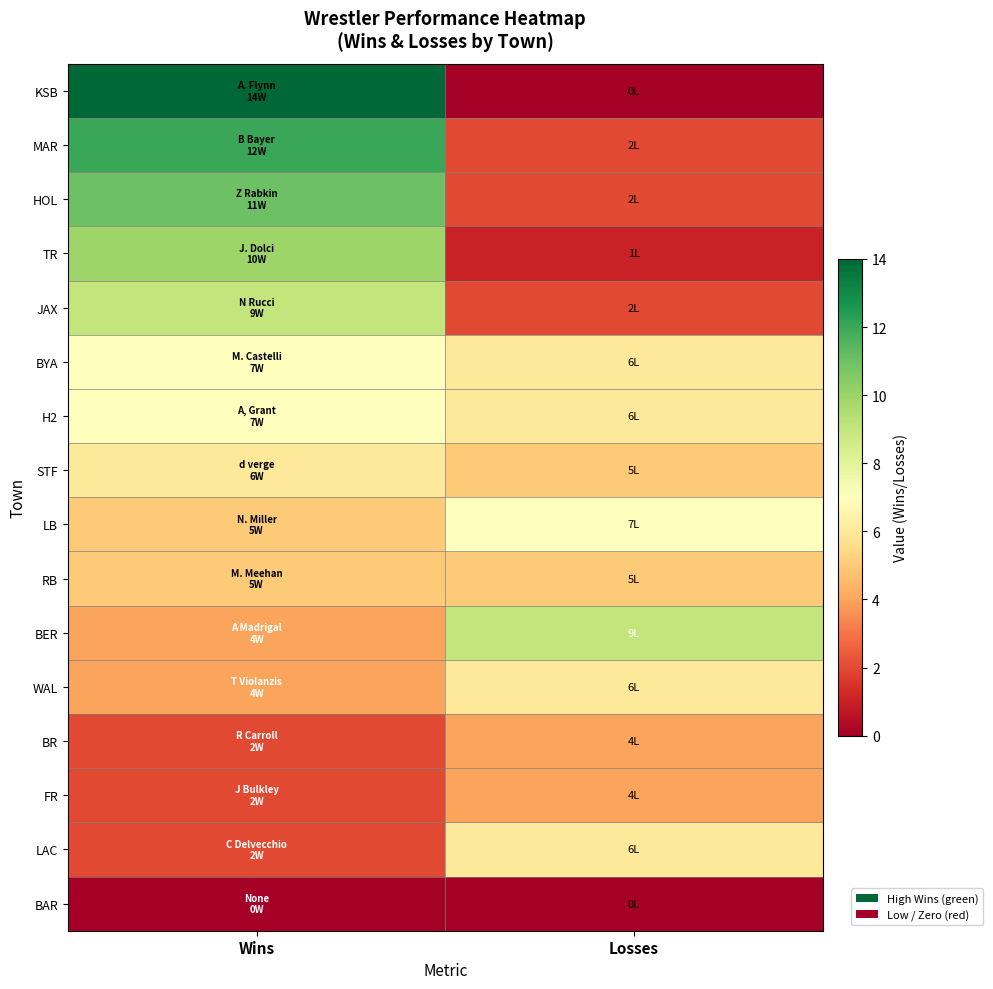

Which label corresponds to the largest value in the chart?

Wins